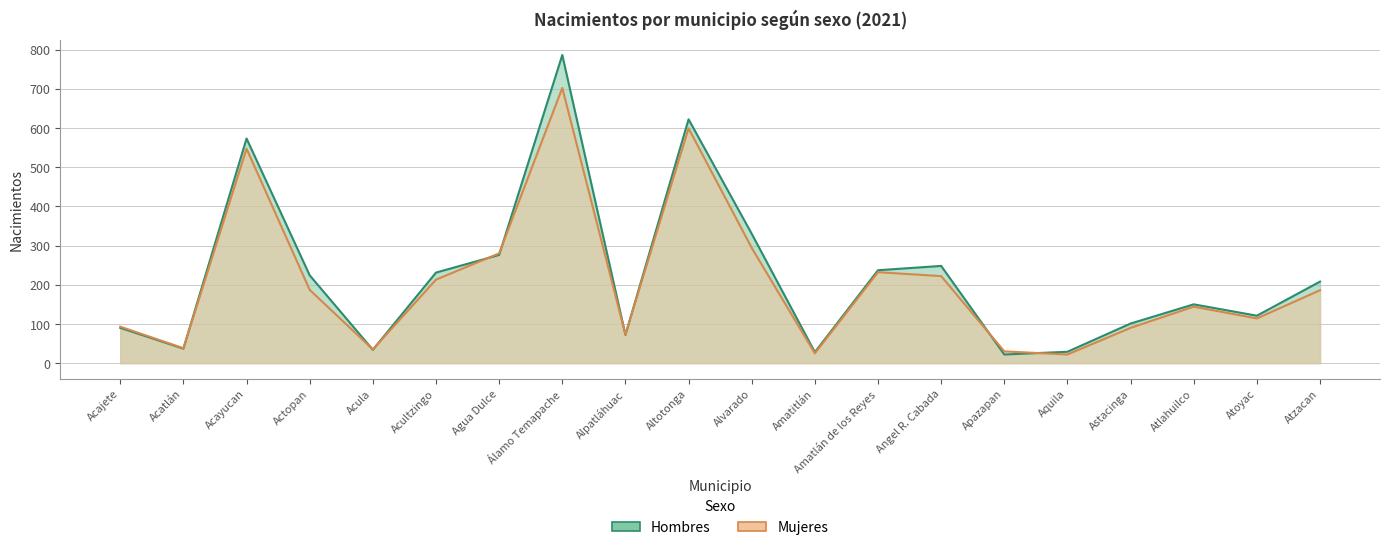

Which label corresponds to the largest value in the chart?

Álamo Temapache